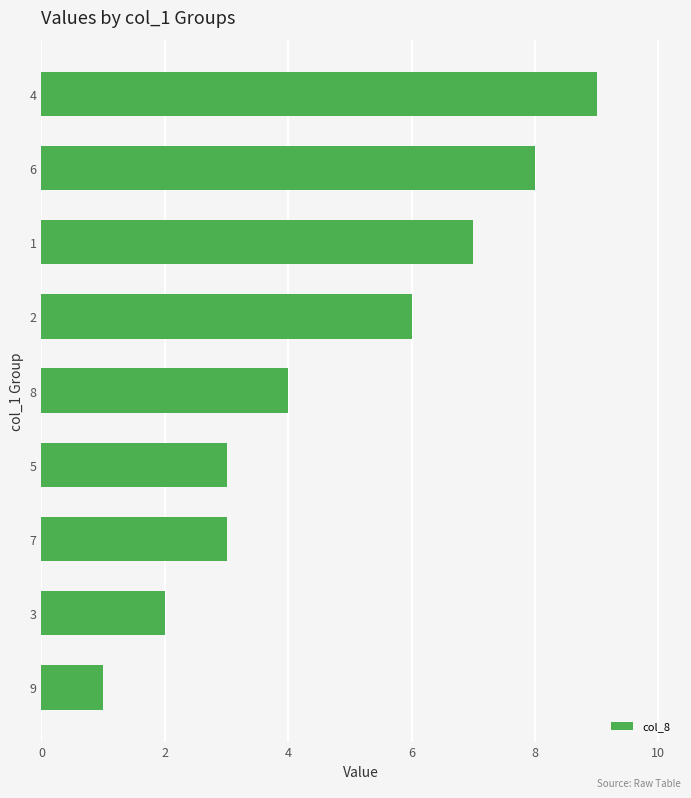

How many distinct data groups are displayed?

1